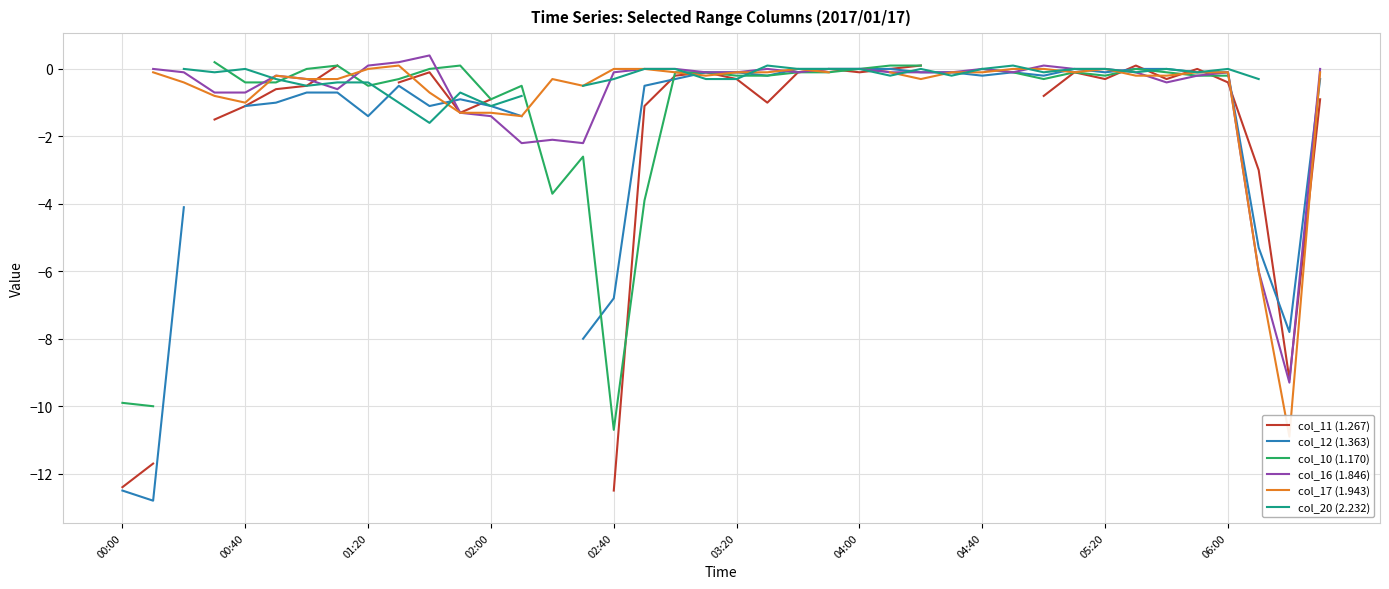

Which series has the widest spread of values?

col_12 (1.363)